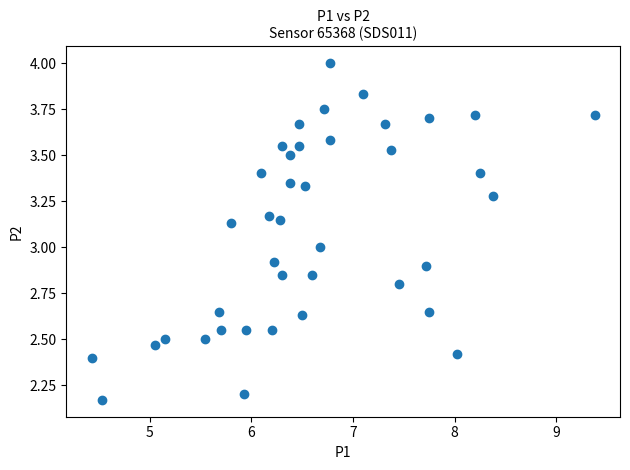

What is the range of X values (max minus min)?

5.0